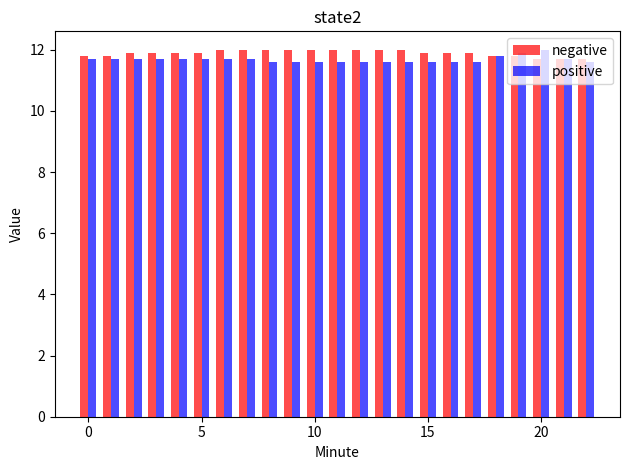

What is the maximum value for negative?

12.0